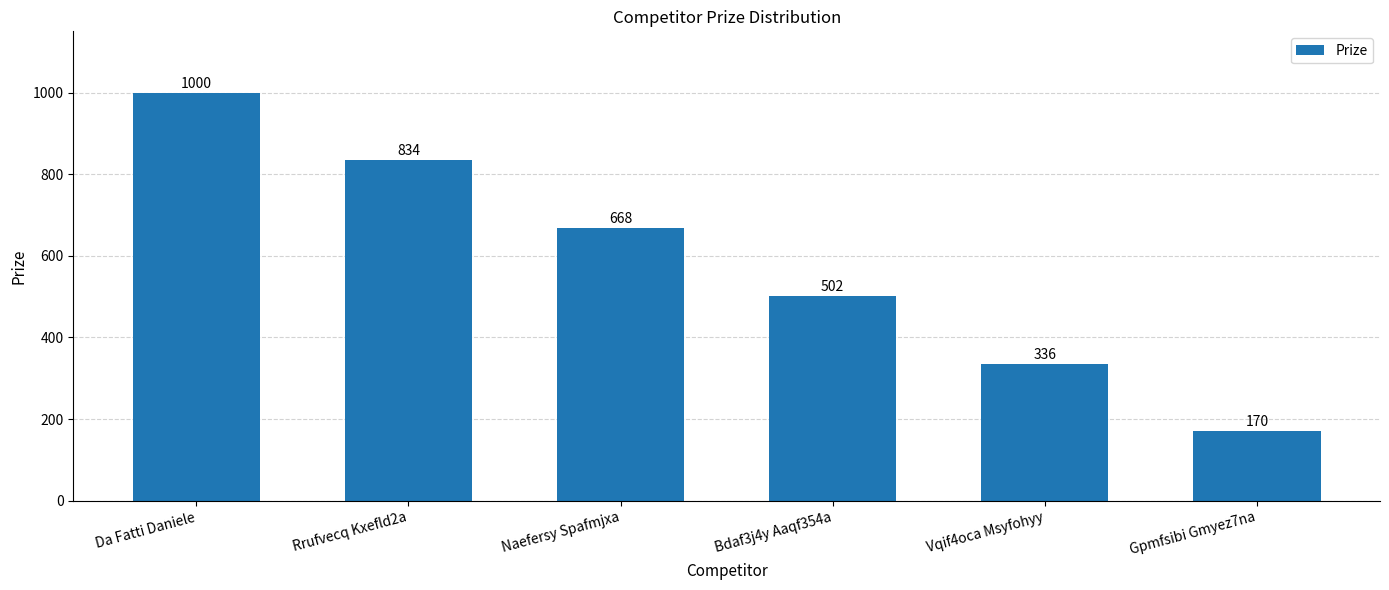

Which label corresponds to the smallest value in the chart?

Gpmfsibi Gmyez7na